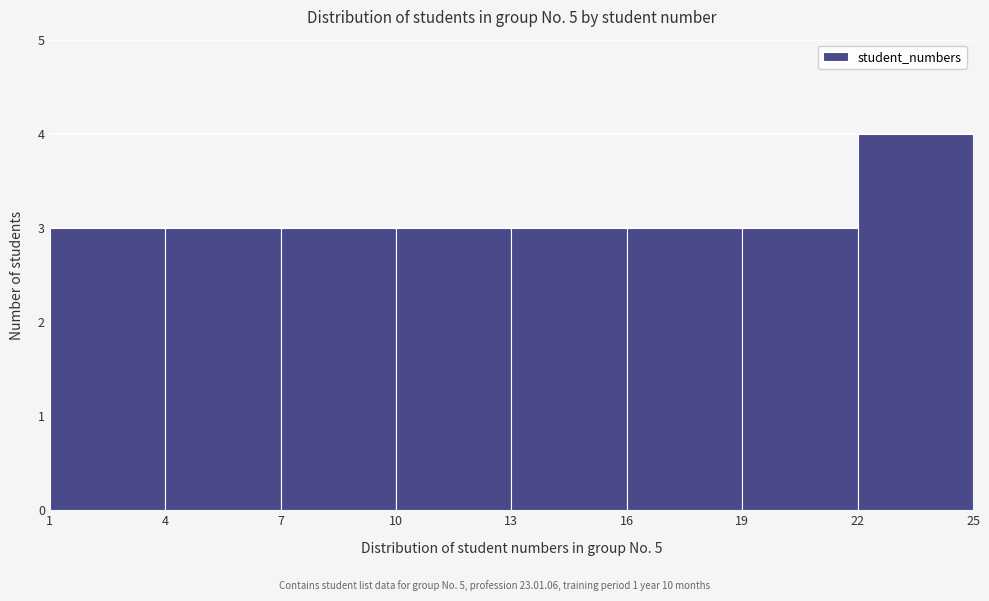

Reading left to right, transcribe this chart: for each bar, give the range it covers on the x-axis and its height. The values are not printed on the chart, so give them approximately, as read against the axis.

1 to 4: 3
4 to 7: 3
7 to 10: 3
10 to 13: 3
13 to 16: 3
16 to 19: 3
19 to 22: 3
22 to 25: 4